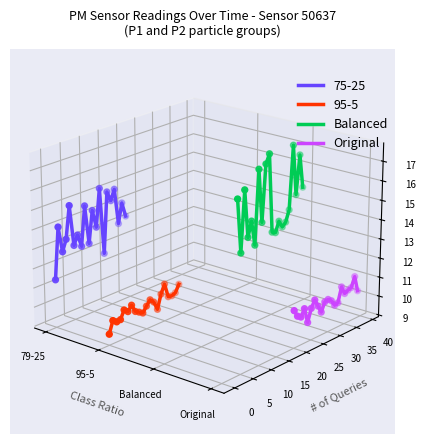

Which series contains the lowest Y value?

Original